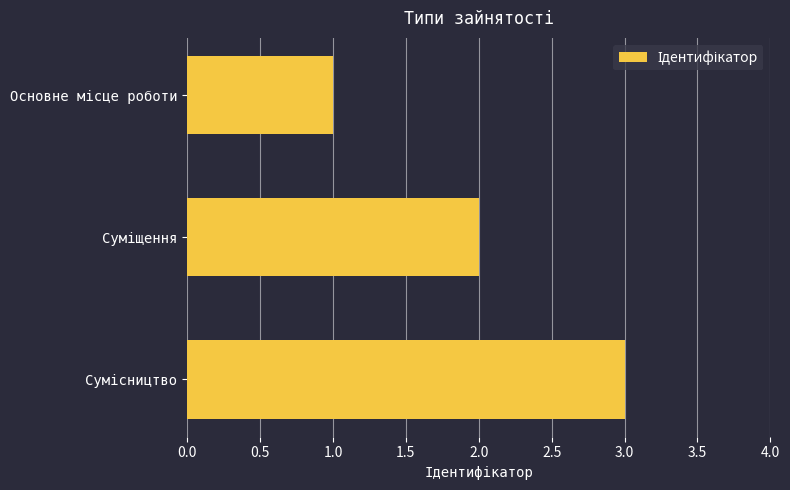

What is the maximum value shown in the chart?

3